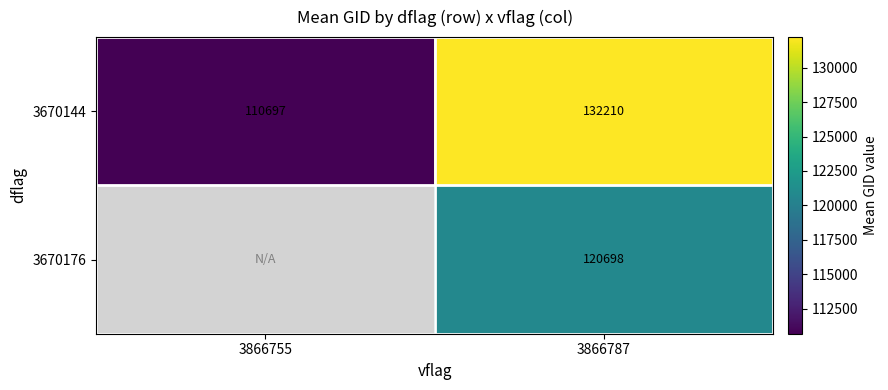

True or false: 3670144 has a value of 184323.2 at 3866755.

False